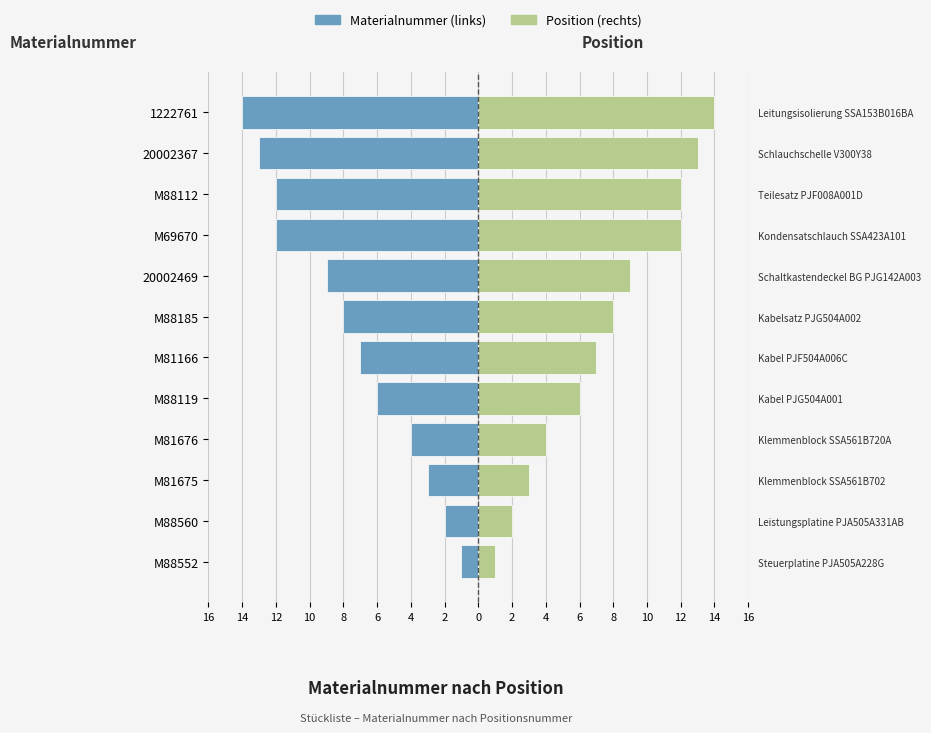

Which series has the widest spread of values?

Materialnummer (links)